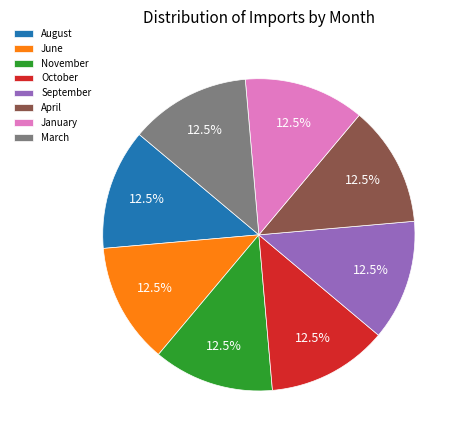

How many slices are in this pie chart?

8